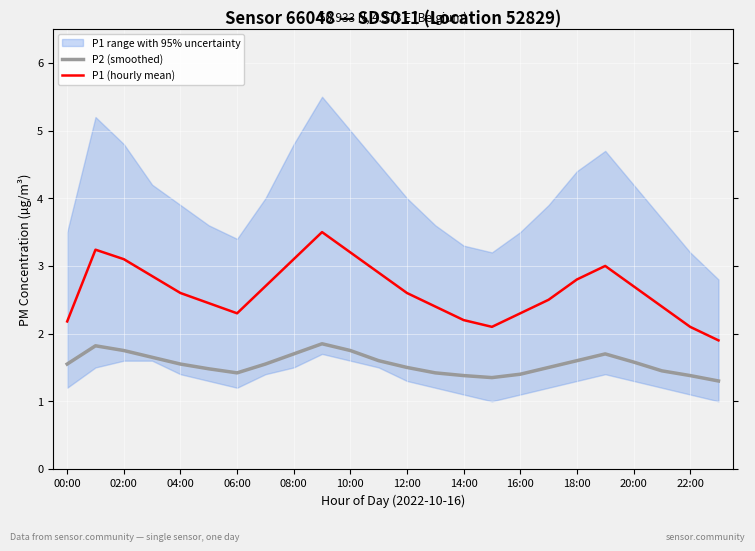

True or false: P2 (smoothed) and P1 (hourly mean) cross at least once.

False